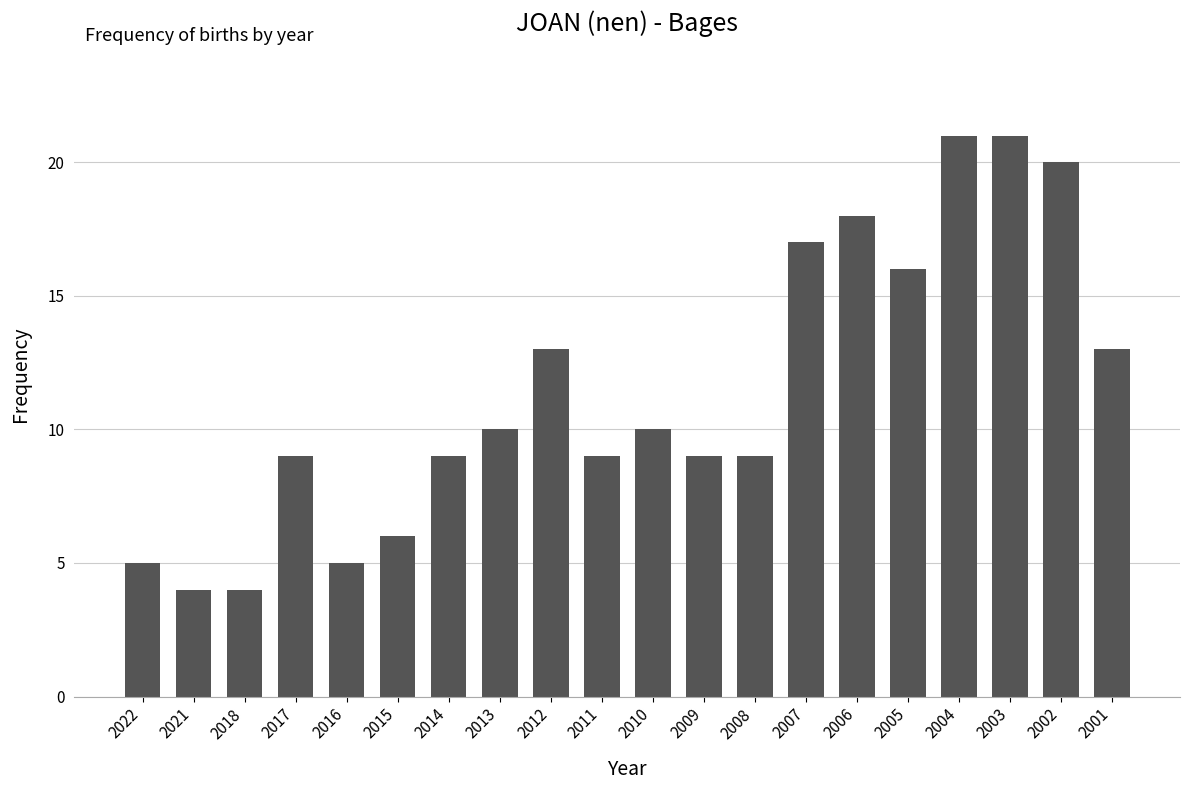

What is the average value?

11